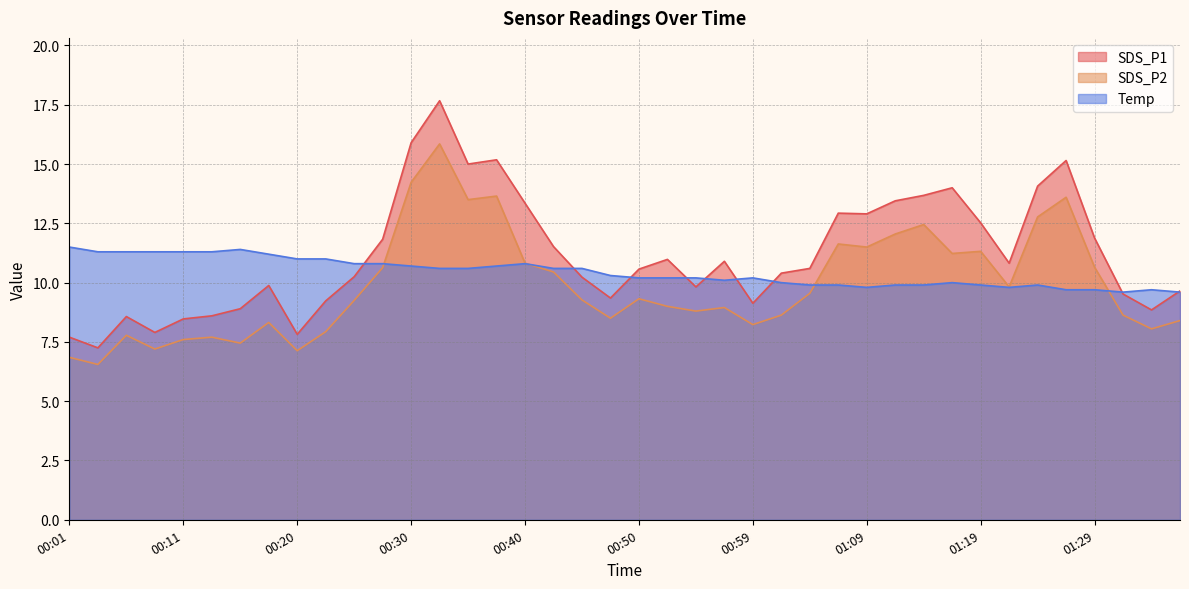

How many lines are shown in the chart?

3